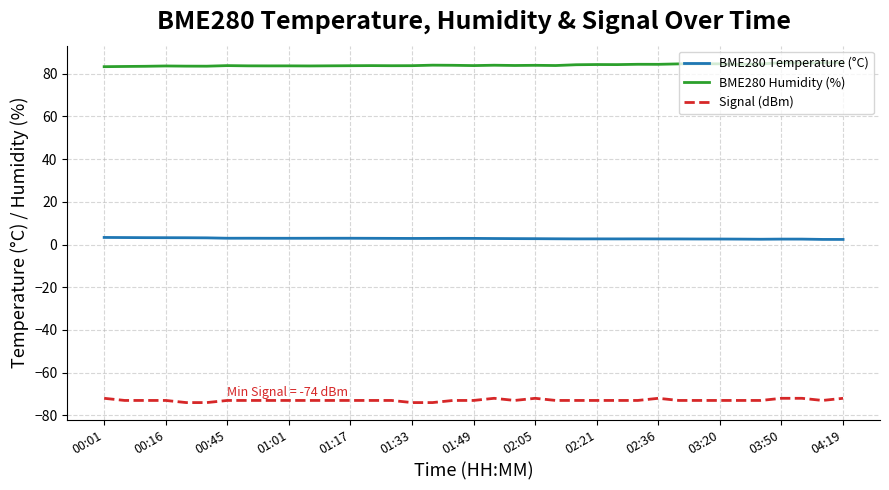

Which series has the largest range (max minus min)?

Signal (dBm)